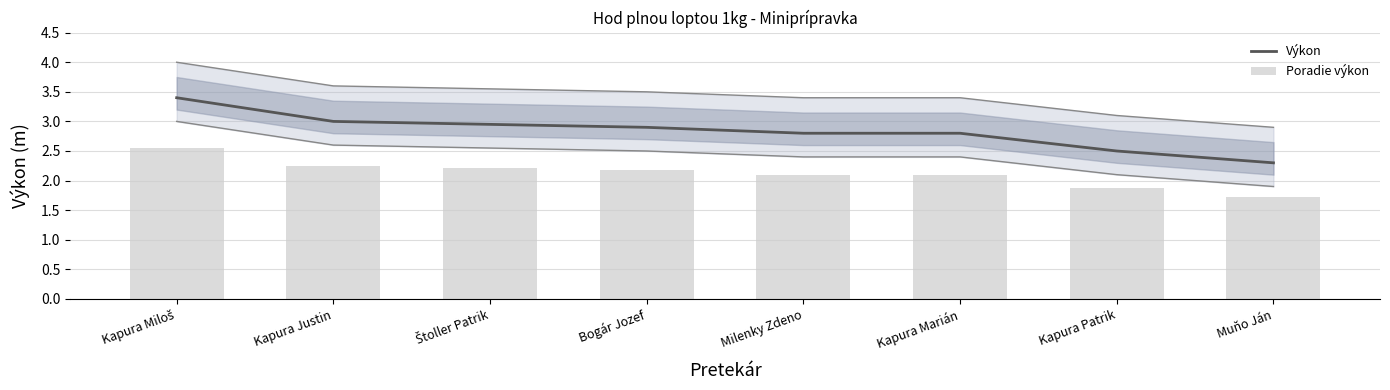

Between Kapura Miloš and Milenky Zdeno, which is larger?

Kapura Miloš